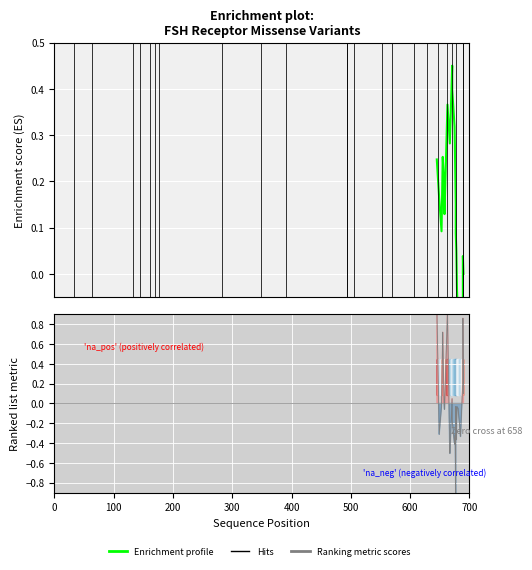

What is the label of the 5th point from the left?

400